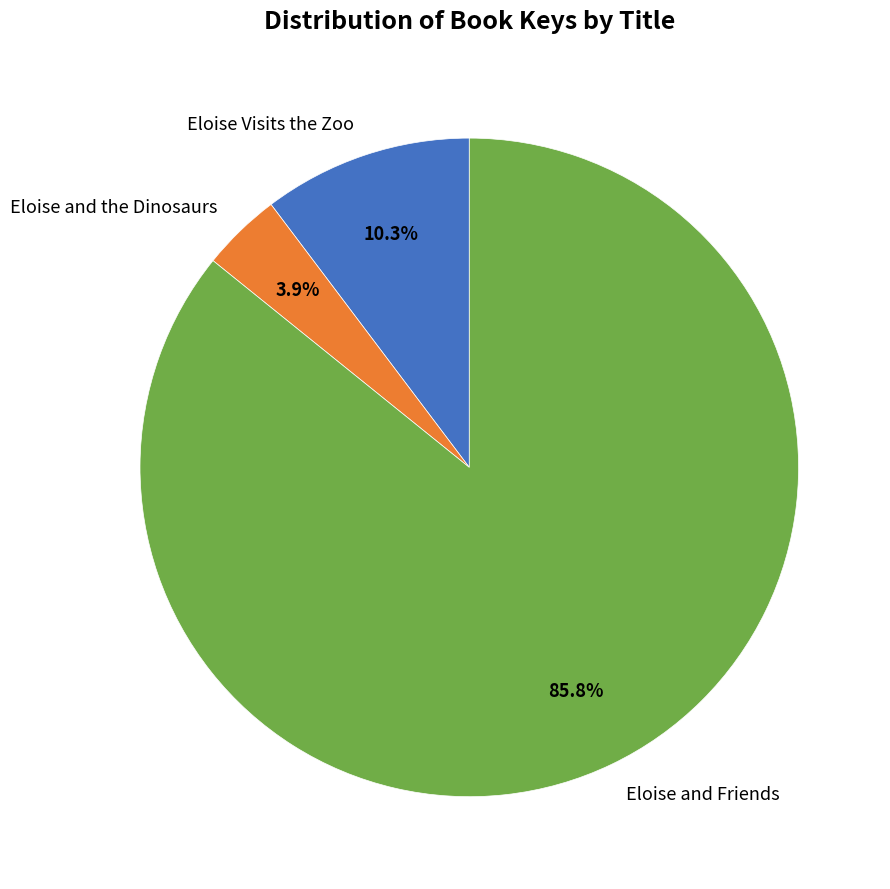

To the nearest percent, what percentage of the pie is Eloise and the Dinosaurs?

4%